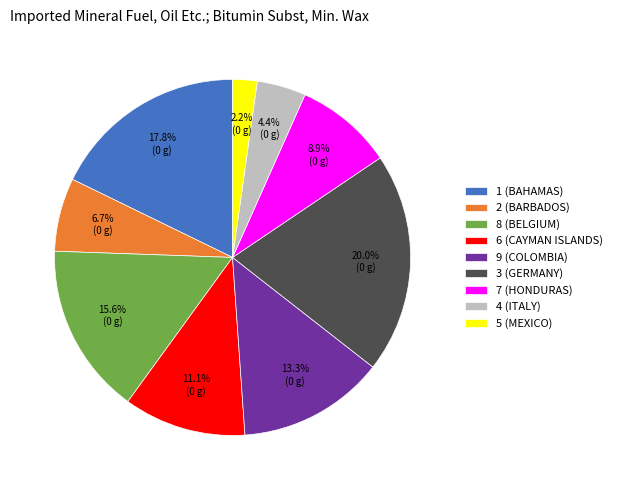

To the nearest percent, what is the difference between the largest and smallest slice percentages?

18%